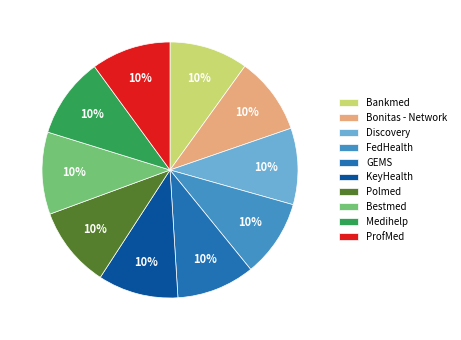

How many slices are in this pie chart?

10